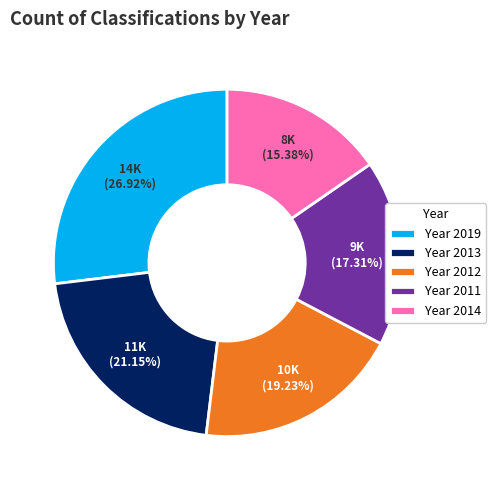

Is there any slice that represents more than half of the pie?

No